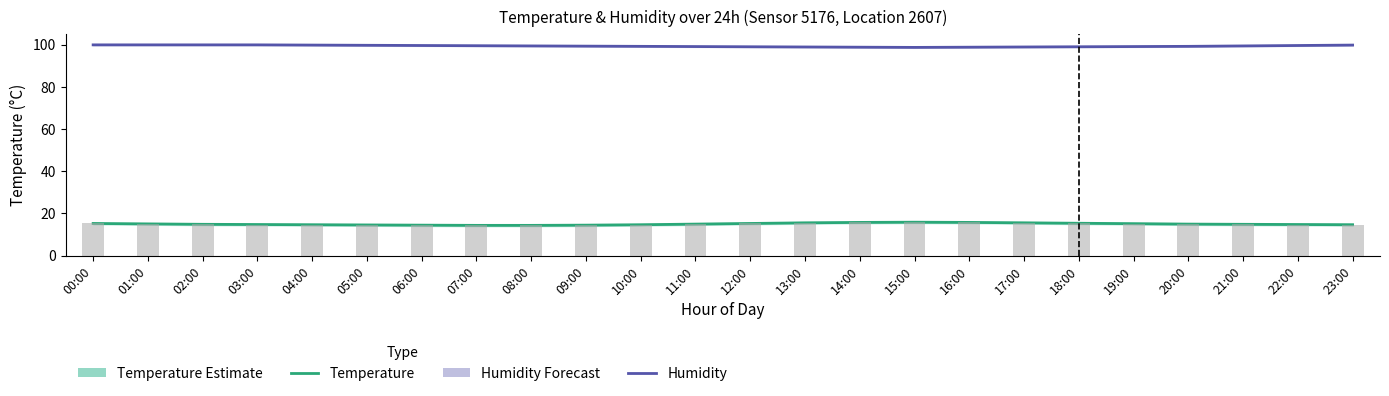

What is the maximum value for temperature?

15.8